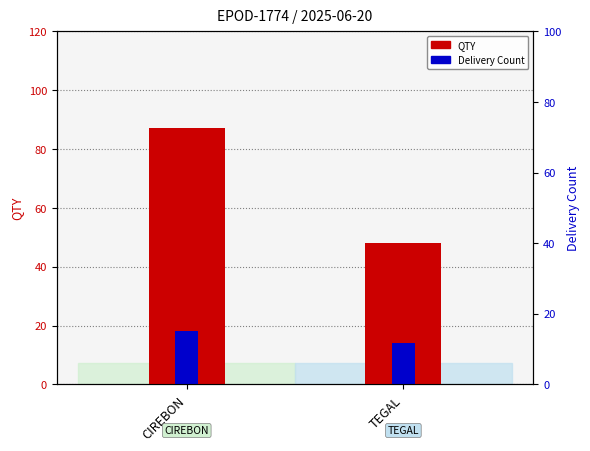

What is the difference between the highest and lowest values at CIREBON?

69